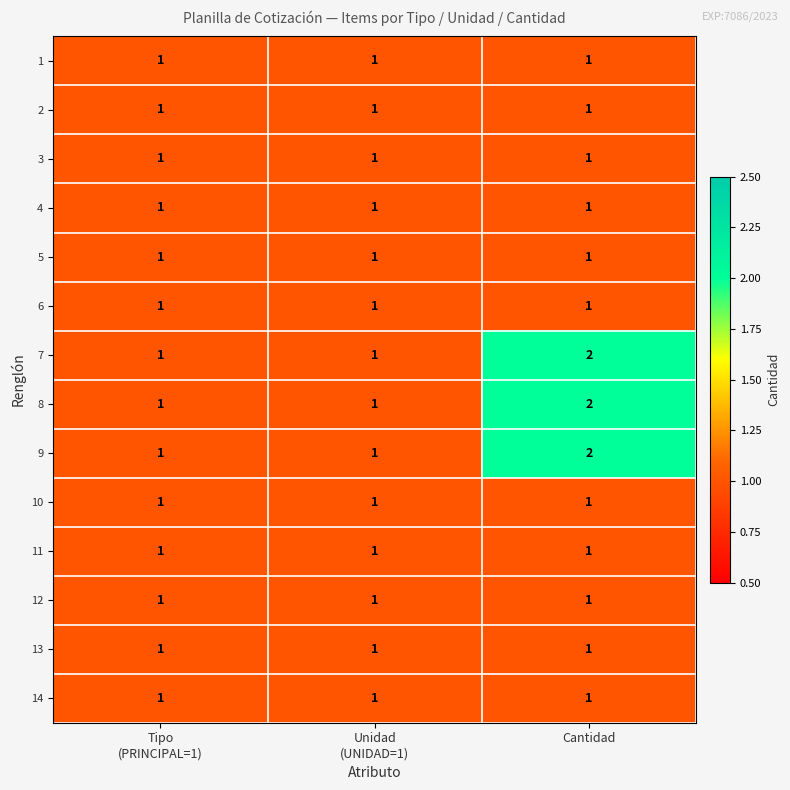

Which category has the highest value across all series?

Cantidad